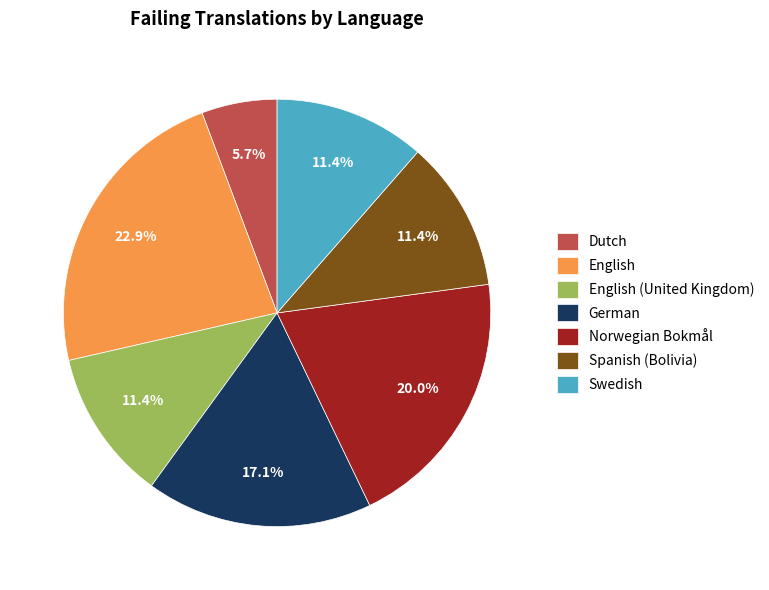

True or false: Dutch accounts for 6% of the total.

True